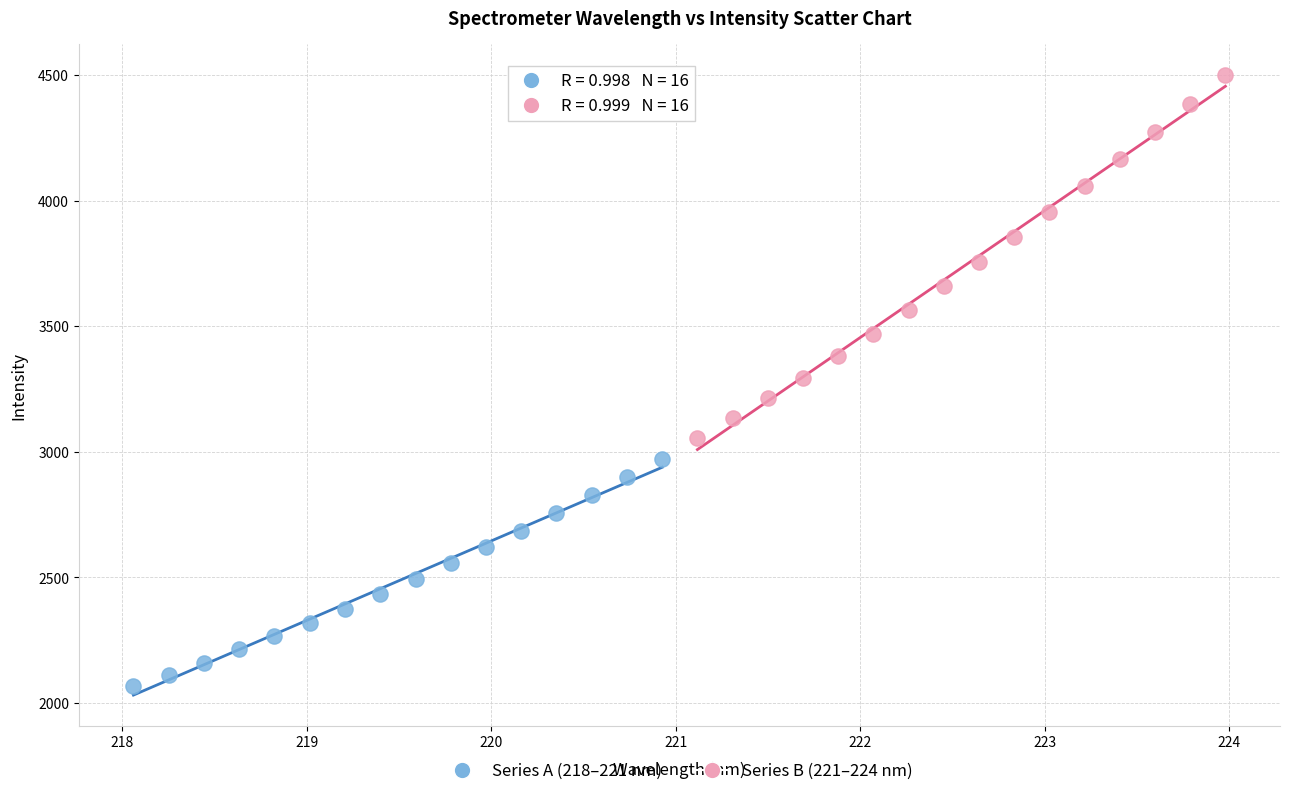

What are all the series names shown in the legend?

Series A (218–221 nm), Series B (221–224 nm)